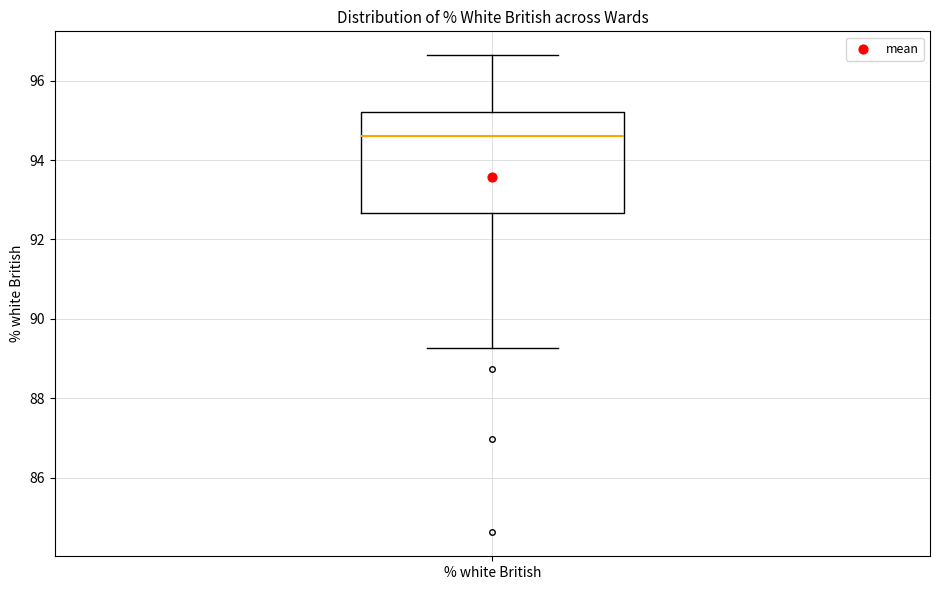

Where is the upper edge of the box for % white British on the y-axis? The values are not printed on the chart, so give them approximately, as read against the axis.

95.2